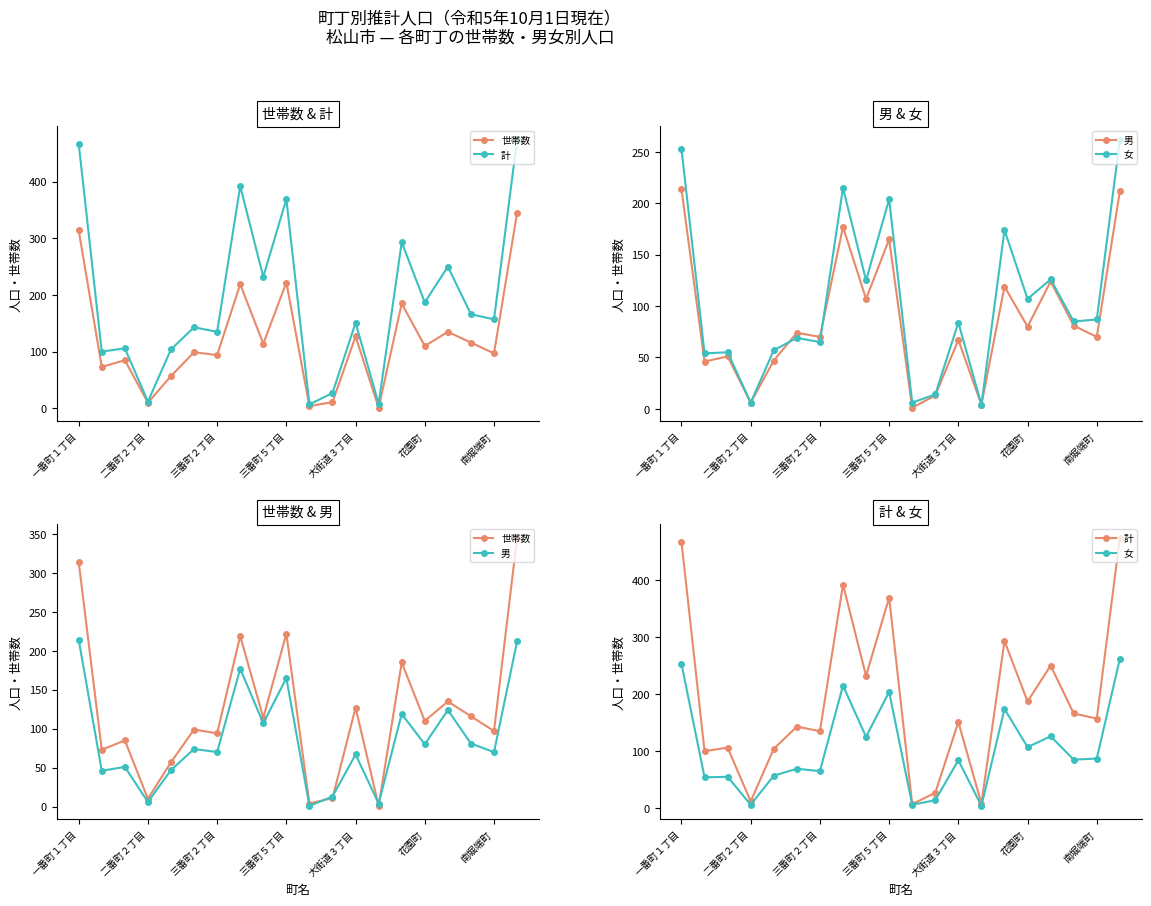

True or false: 計 and 女 cross at least once.

False